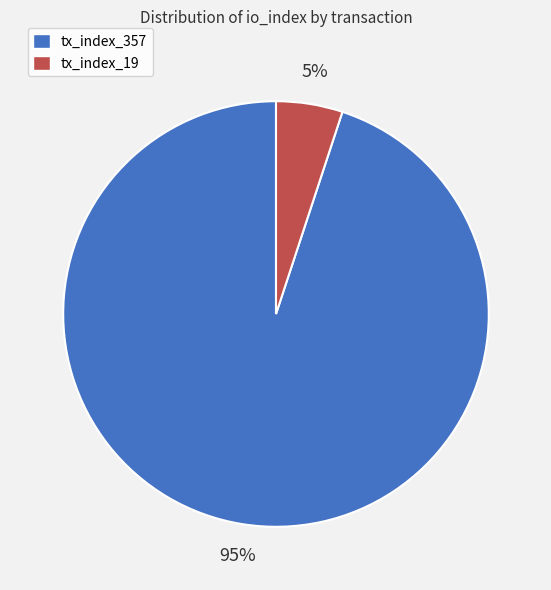

To the nearest percent, what portion does tx_index_357 represent?

95%